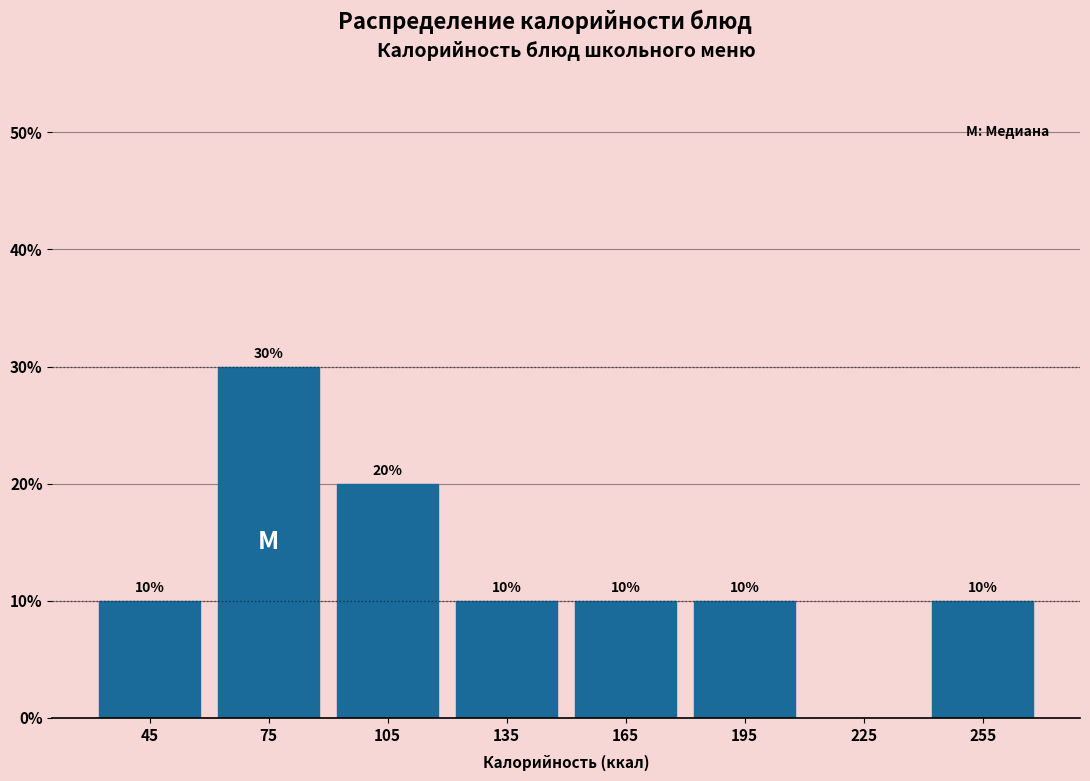

Over which range of the x-axis is the bar tallest?

60 to 90